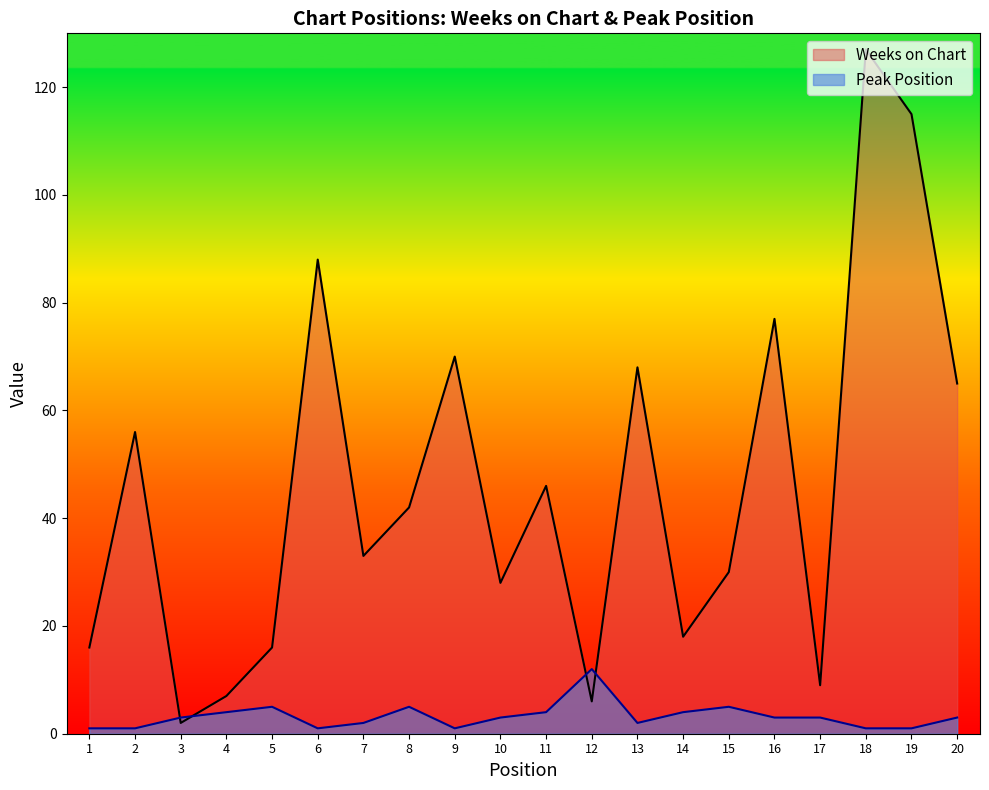

Does the chart display data point markers on the line(s)?

No